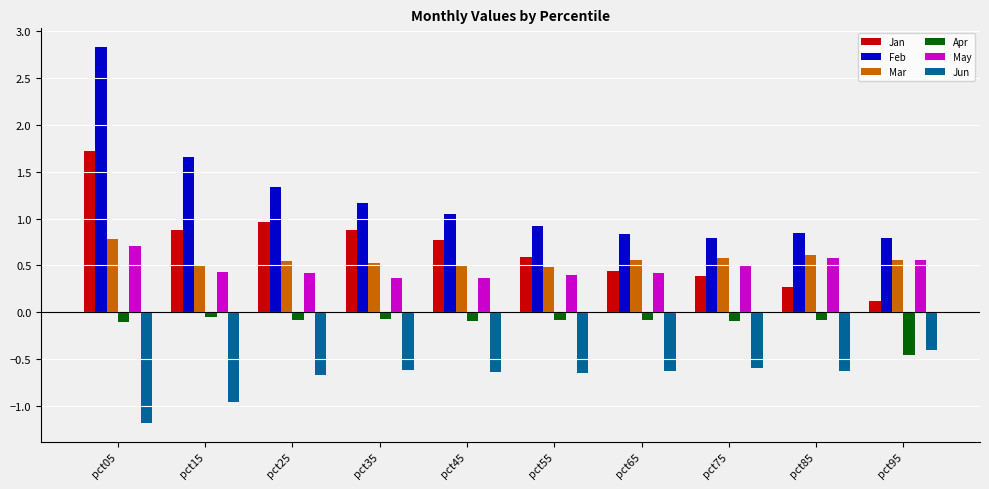

Rank the series by their maximum value, from lowest to highest.

Jun, Apr, May, Mar, Jan, Feb